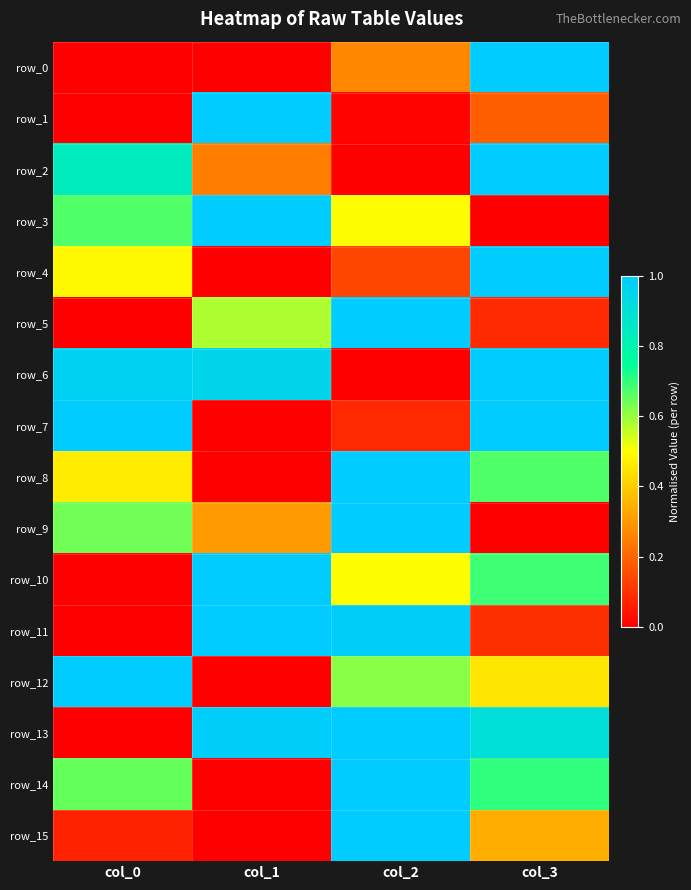

Rank the series at col_3 from highest to lowest value.

row_0, row_2, row_4, row_6, row_7, row_13, row_14, row_10, row_8, row_12, row_15, row_1, row_11, row_5, row_3, row_9